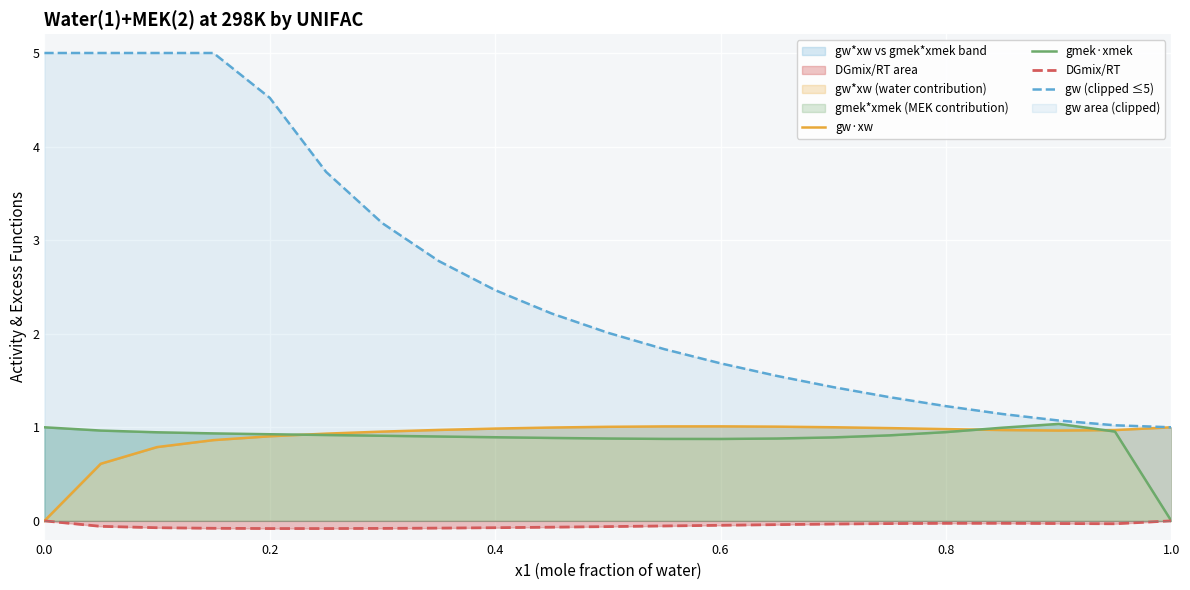

What is the highest value of the gw (clipped ≤5) series?

5.0